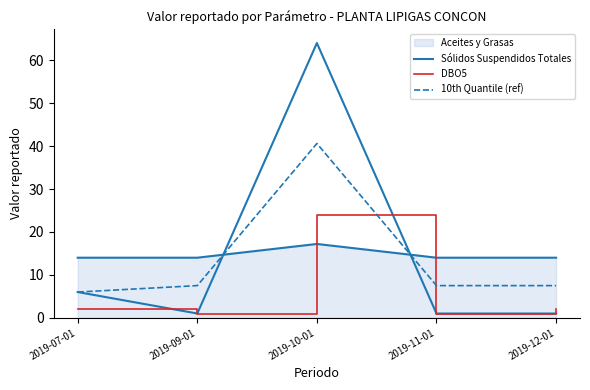

Which series ends up on top after the final intersection of 10th Quantile (ref) and Sólidos Suspendidos Totales?

10th Quantile (ref)